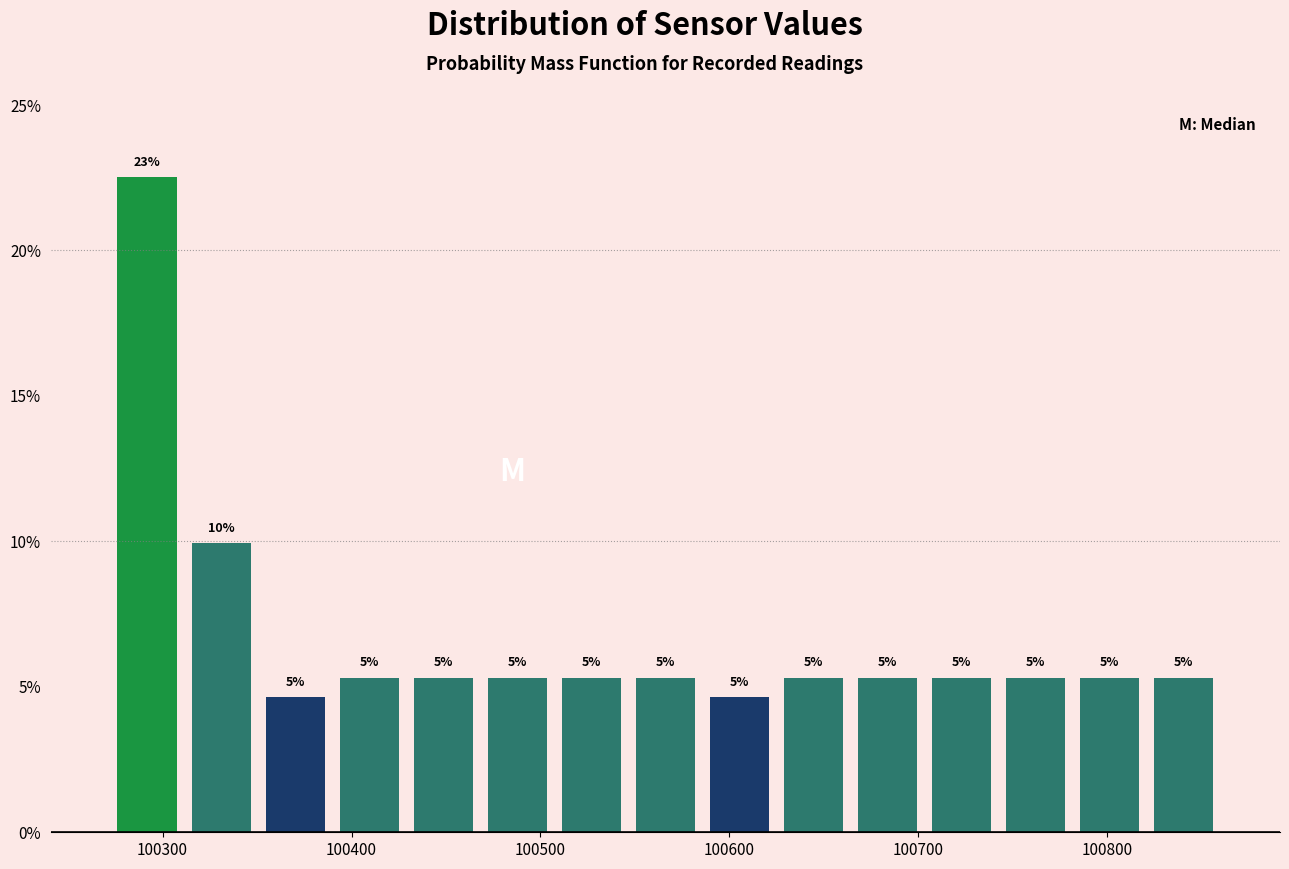

Read against the x-axis, roughly where is the centre of the tallest bar?

100290